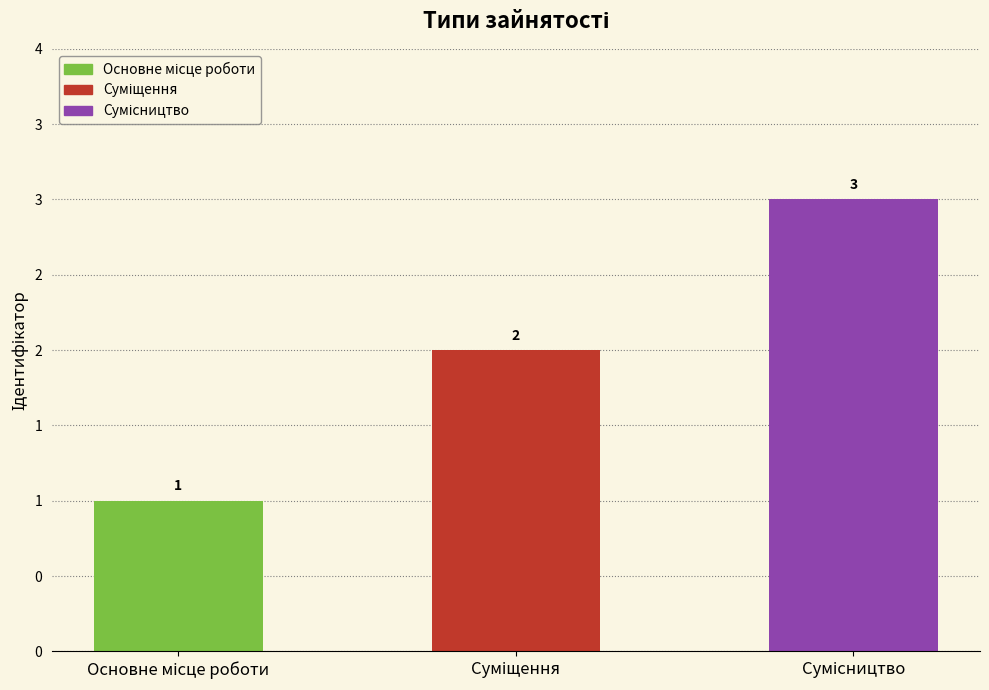

Which label corresponds to the smallest value in the chart?

Основне місце роботи